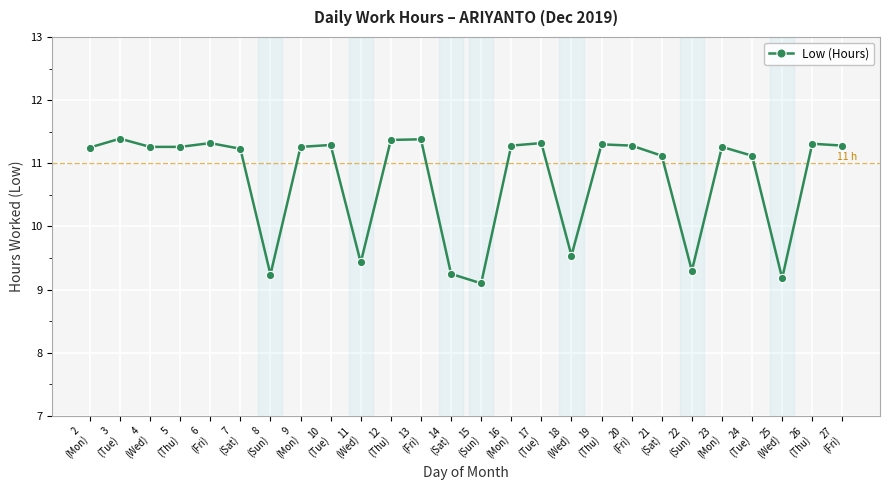

True or false: the data has more than 2 interior local peaks.

True